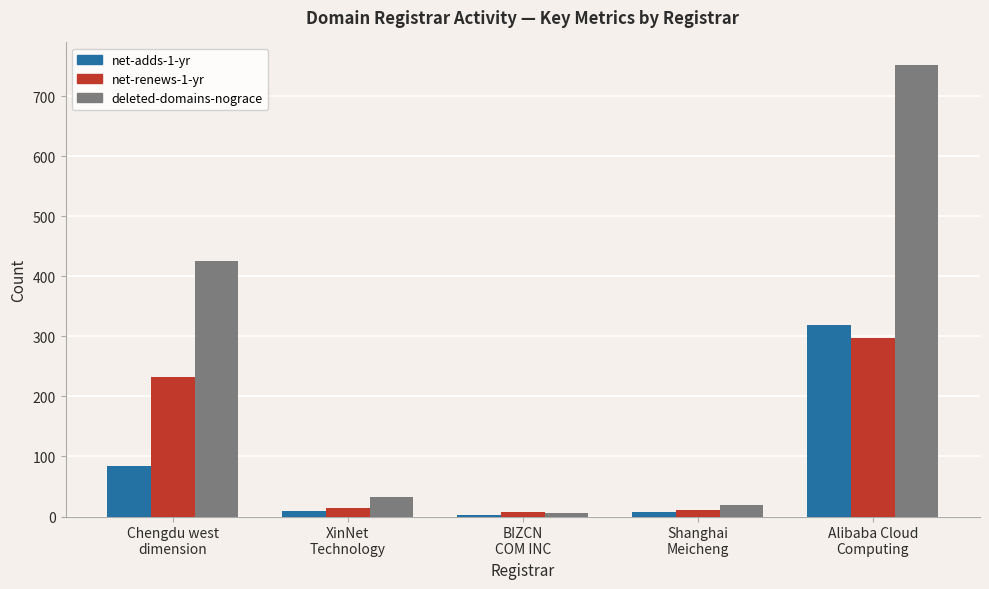

How many distinct data groups are displayed?

3